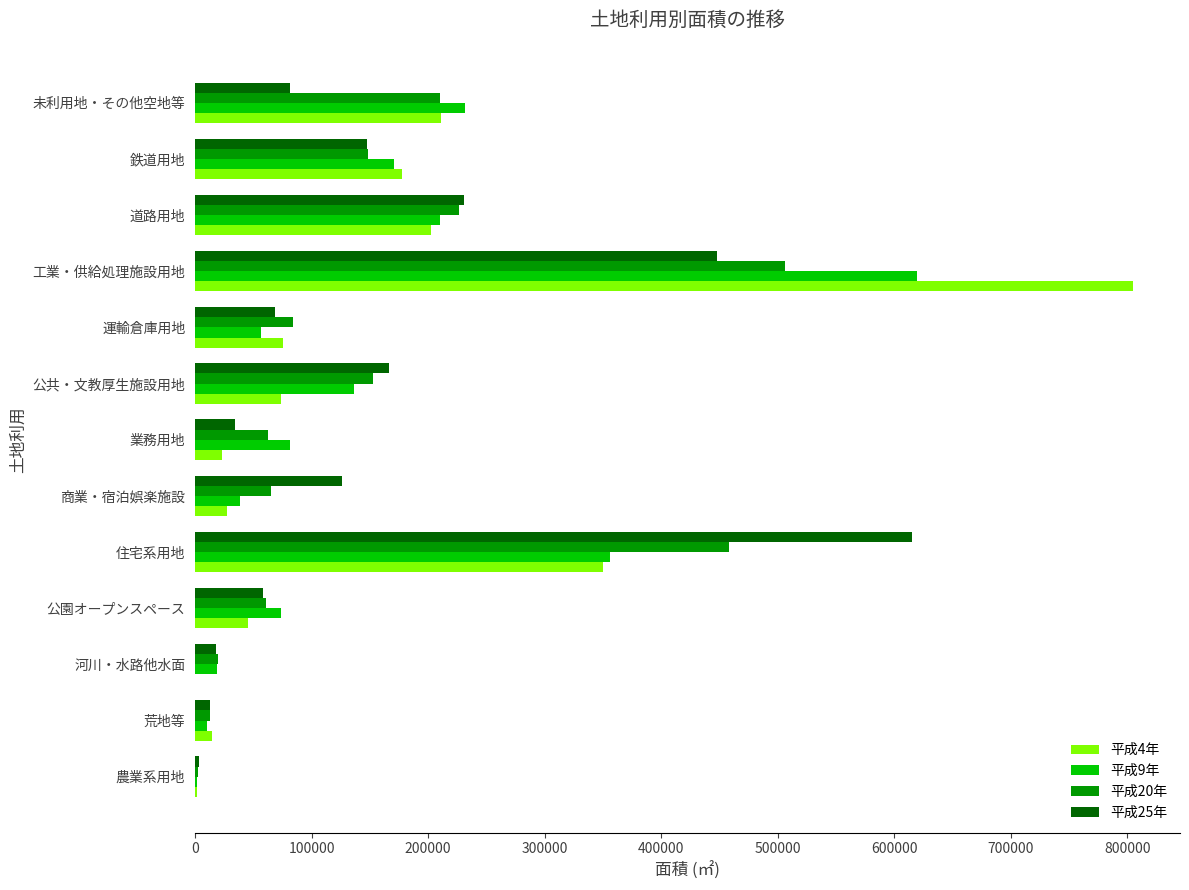

At which category is the sum across all series the highest?

工業・供給処理施設用地